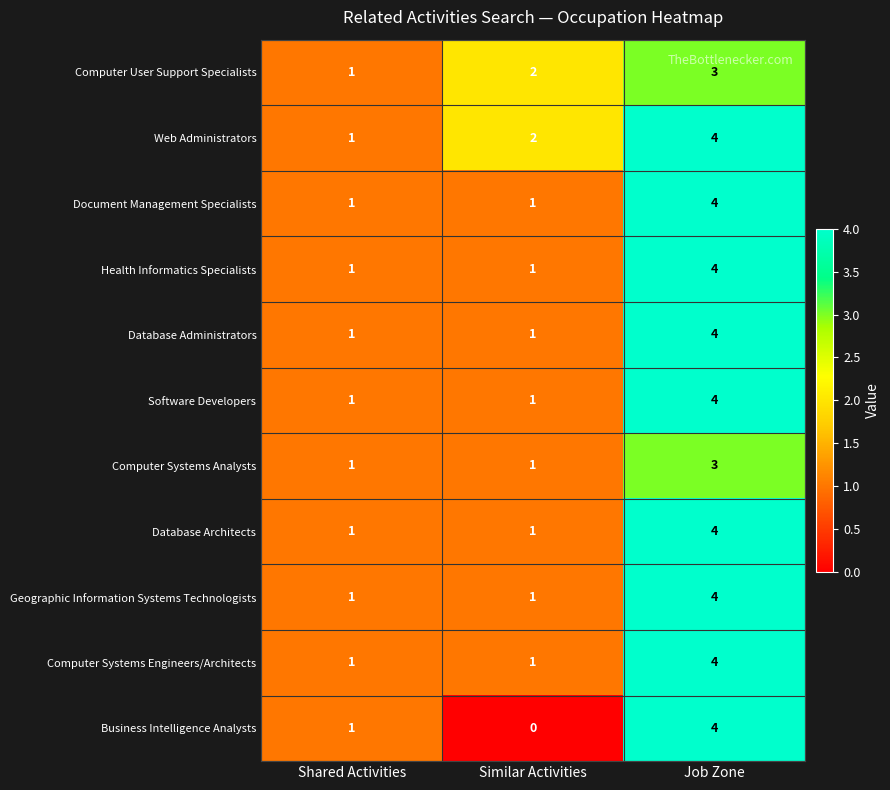

The Database Architects series shows 4 at Job Zone. True or false?

True